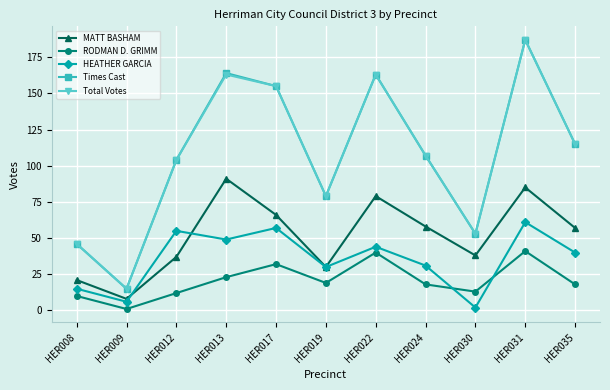

Where is the first local maximum for Total Votes?

HER013